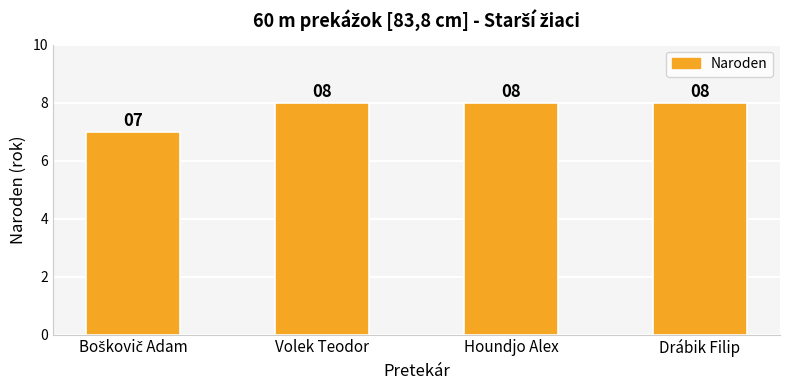

What is the value of the 4th bar from the left?

8